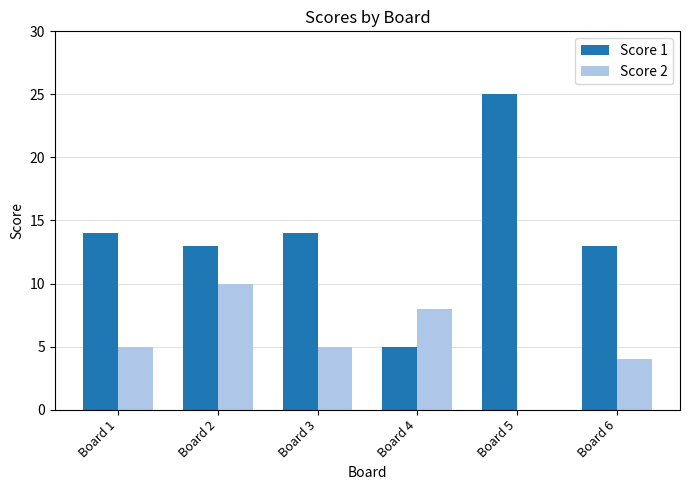

What is the total value across all series at Board 5?

25